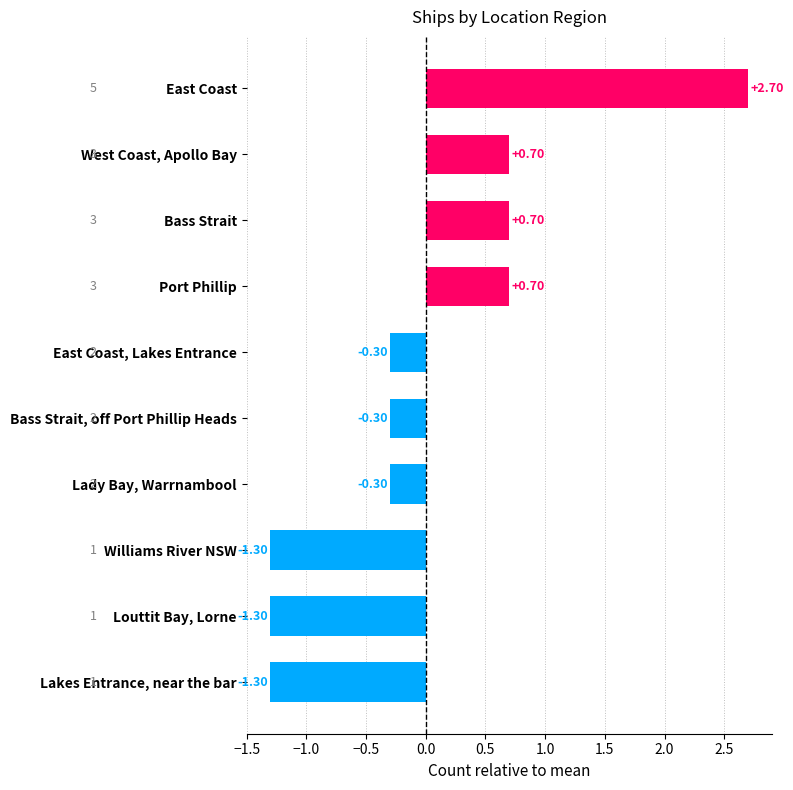

How many bars are there in total?

10